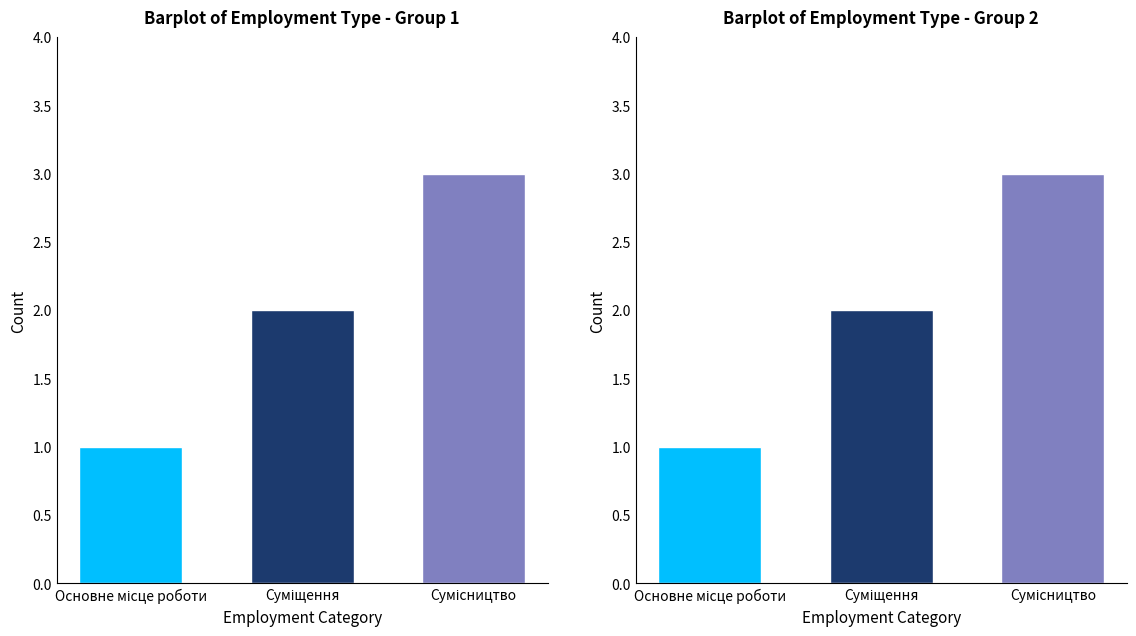

At which label is the value closest to 2?

Суміщення